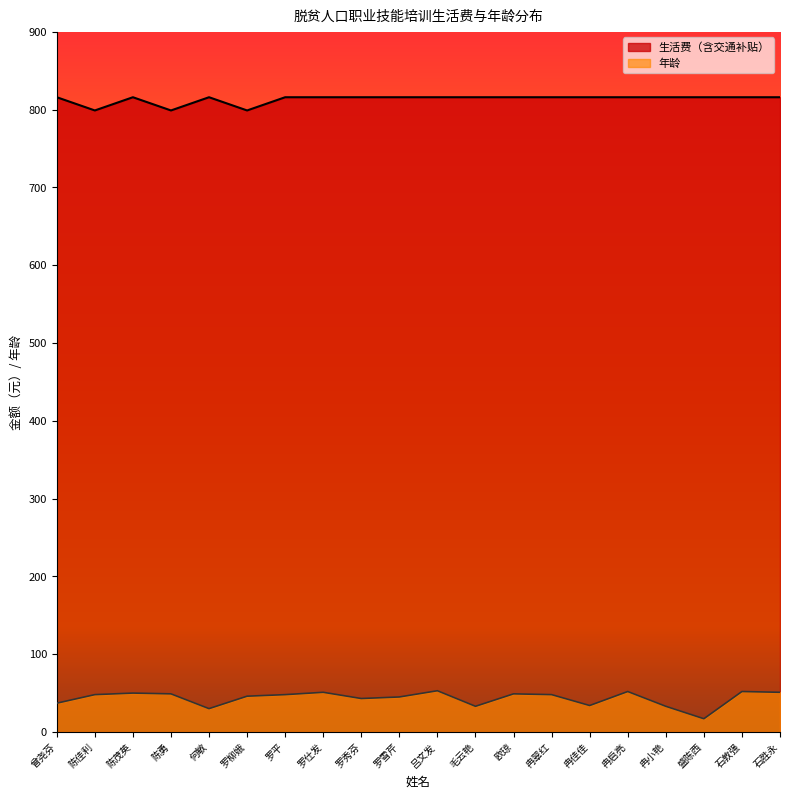

Between 陈茂英 and 陈勇, which is larger?

陈茂英